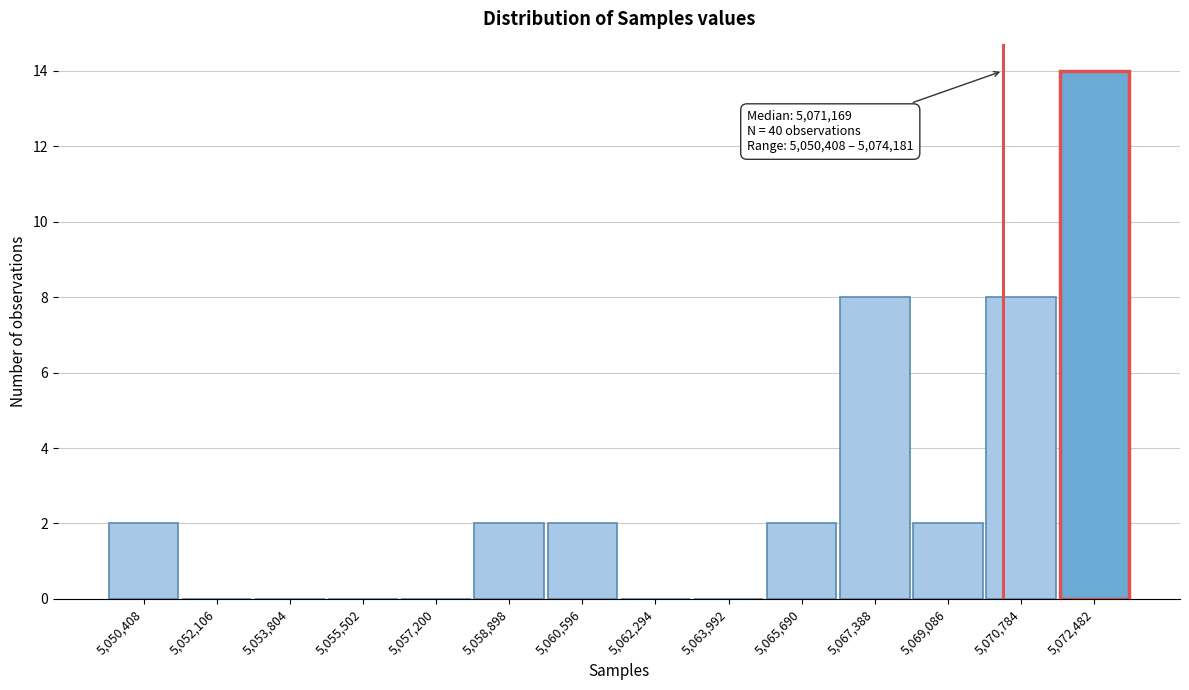

Reading left to right, what are all the values shown in this chart?

5,050,408=2	5,052,106=0	5,053,804=0	5,055,502=0	5,057,200=0	5,058,898=2	5,060,596=2	5,062,294=0	5,063,992=0	5,065,690=2	5,067,388=8	5,069,086=2	5,070,784=8	5,072,482=14